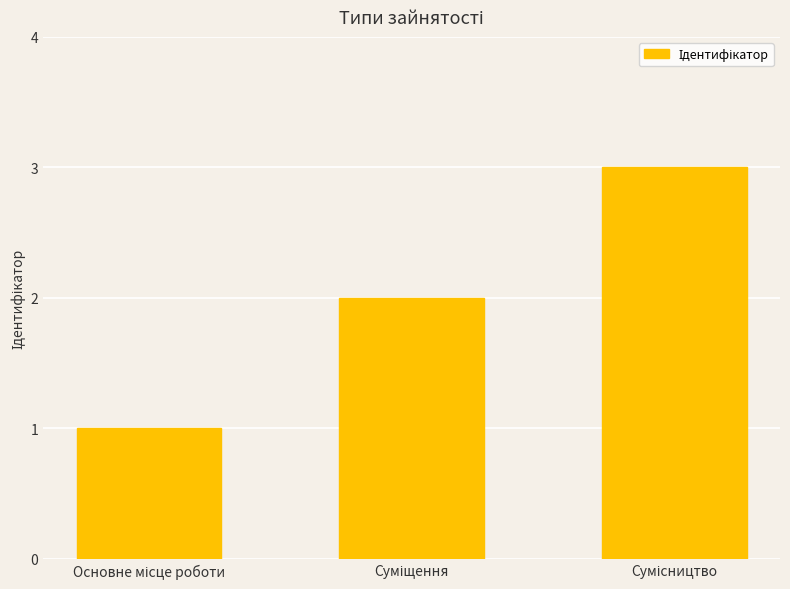

How many values are below 2?

1